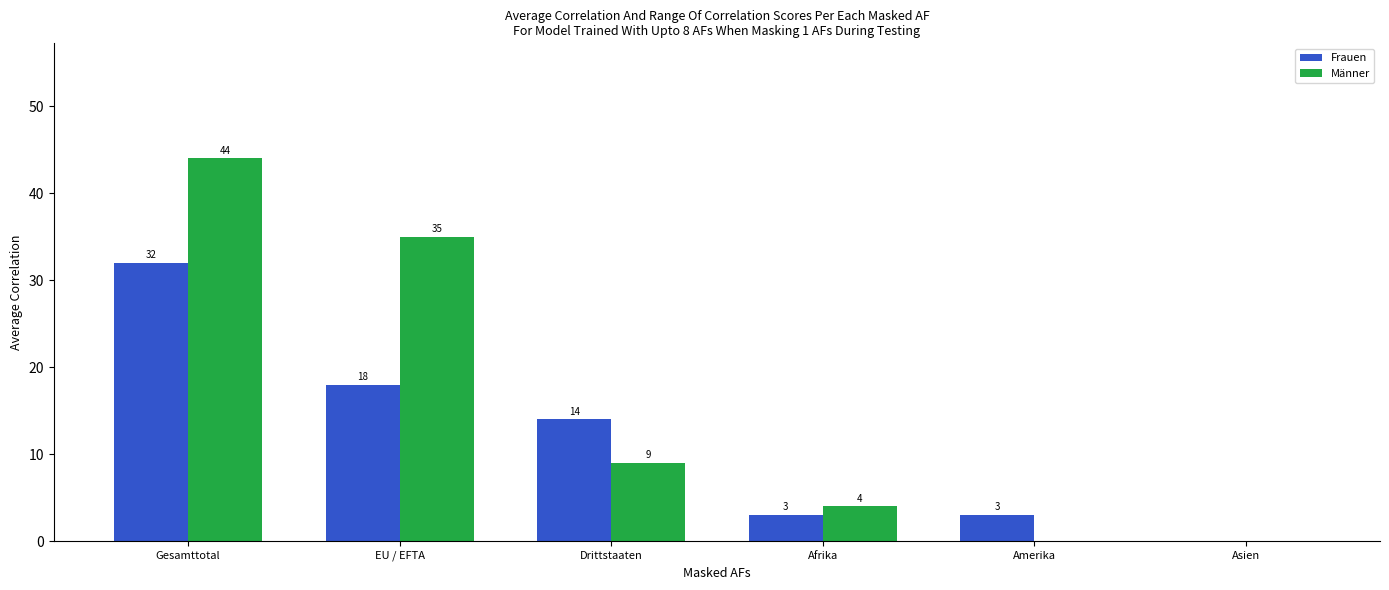

Is the value of Männer at EU / EFTA greater than the value of Frauen at Asien?

Yes